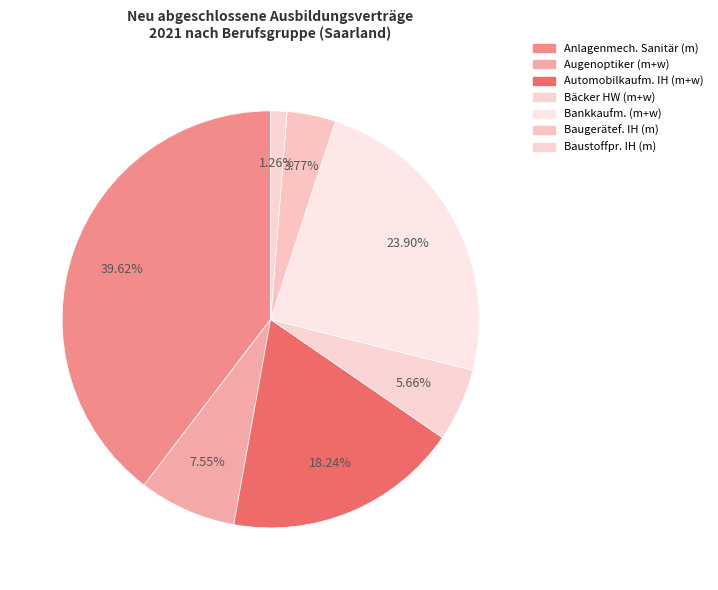

Count the number of slices in the pie.

7